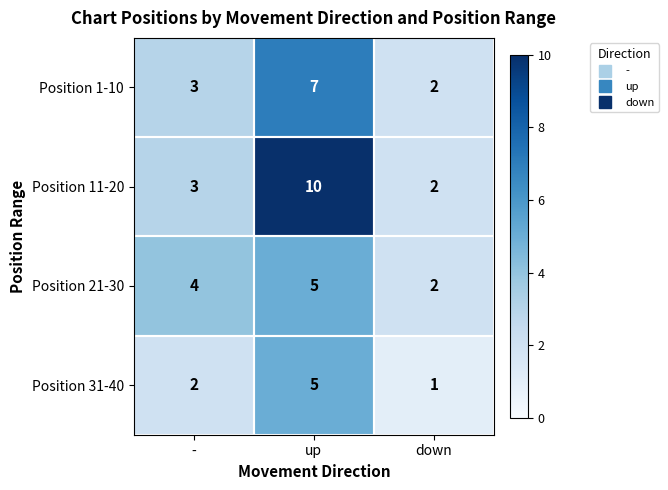

Which series has the widest spread of values?

Position 11-20